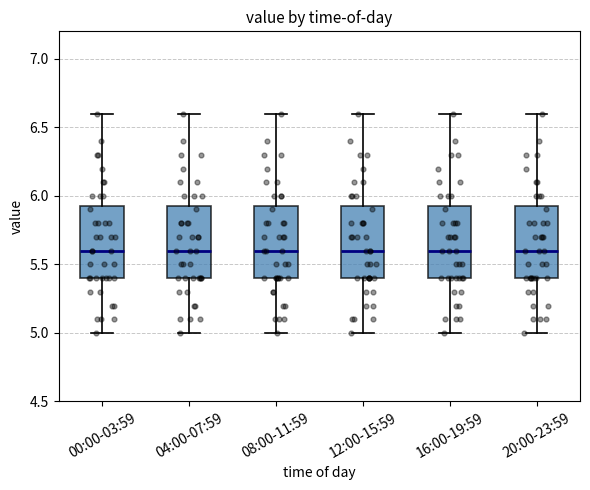

Where does the upper whisker of the box for 00:00-03:59 end on the y-axis? The values are not printed on the chart, so give them approximately, as read against the axis.

6.60